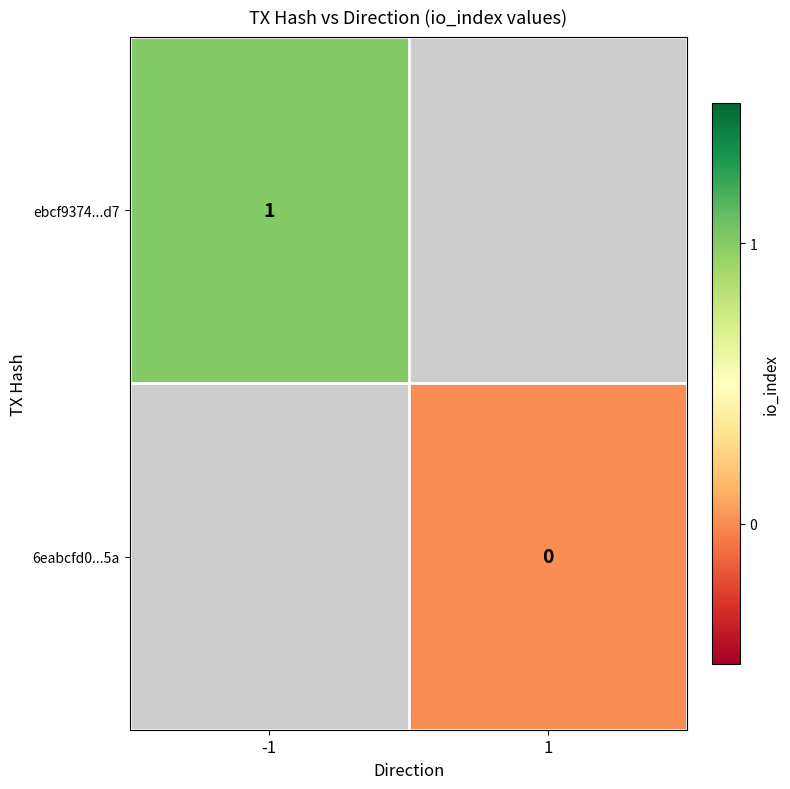

True or false: ebcf9374...d7 has a value of 1 at -1.

True